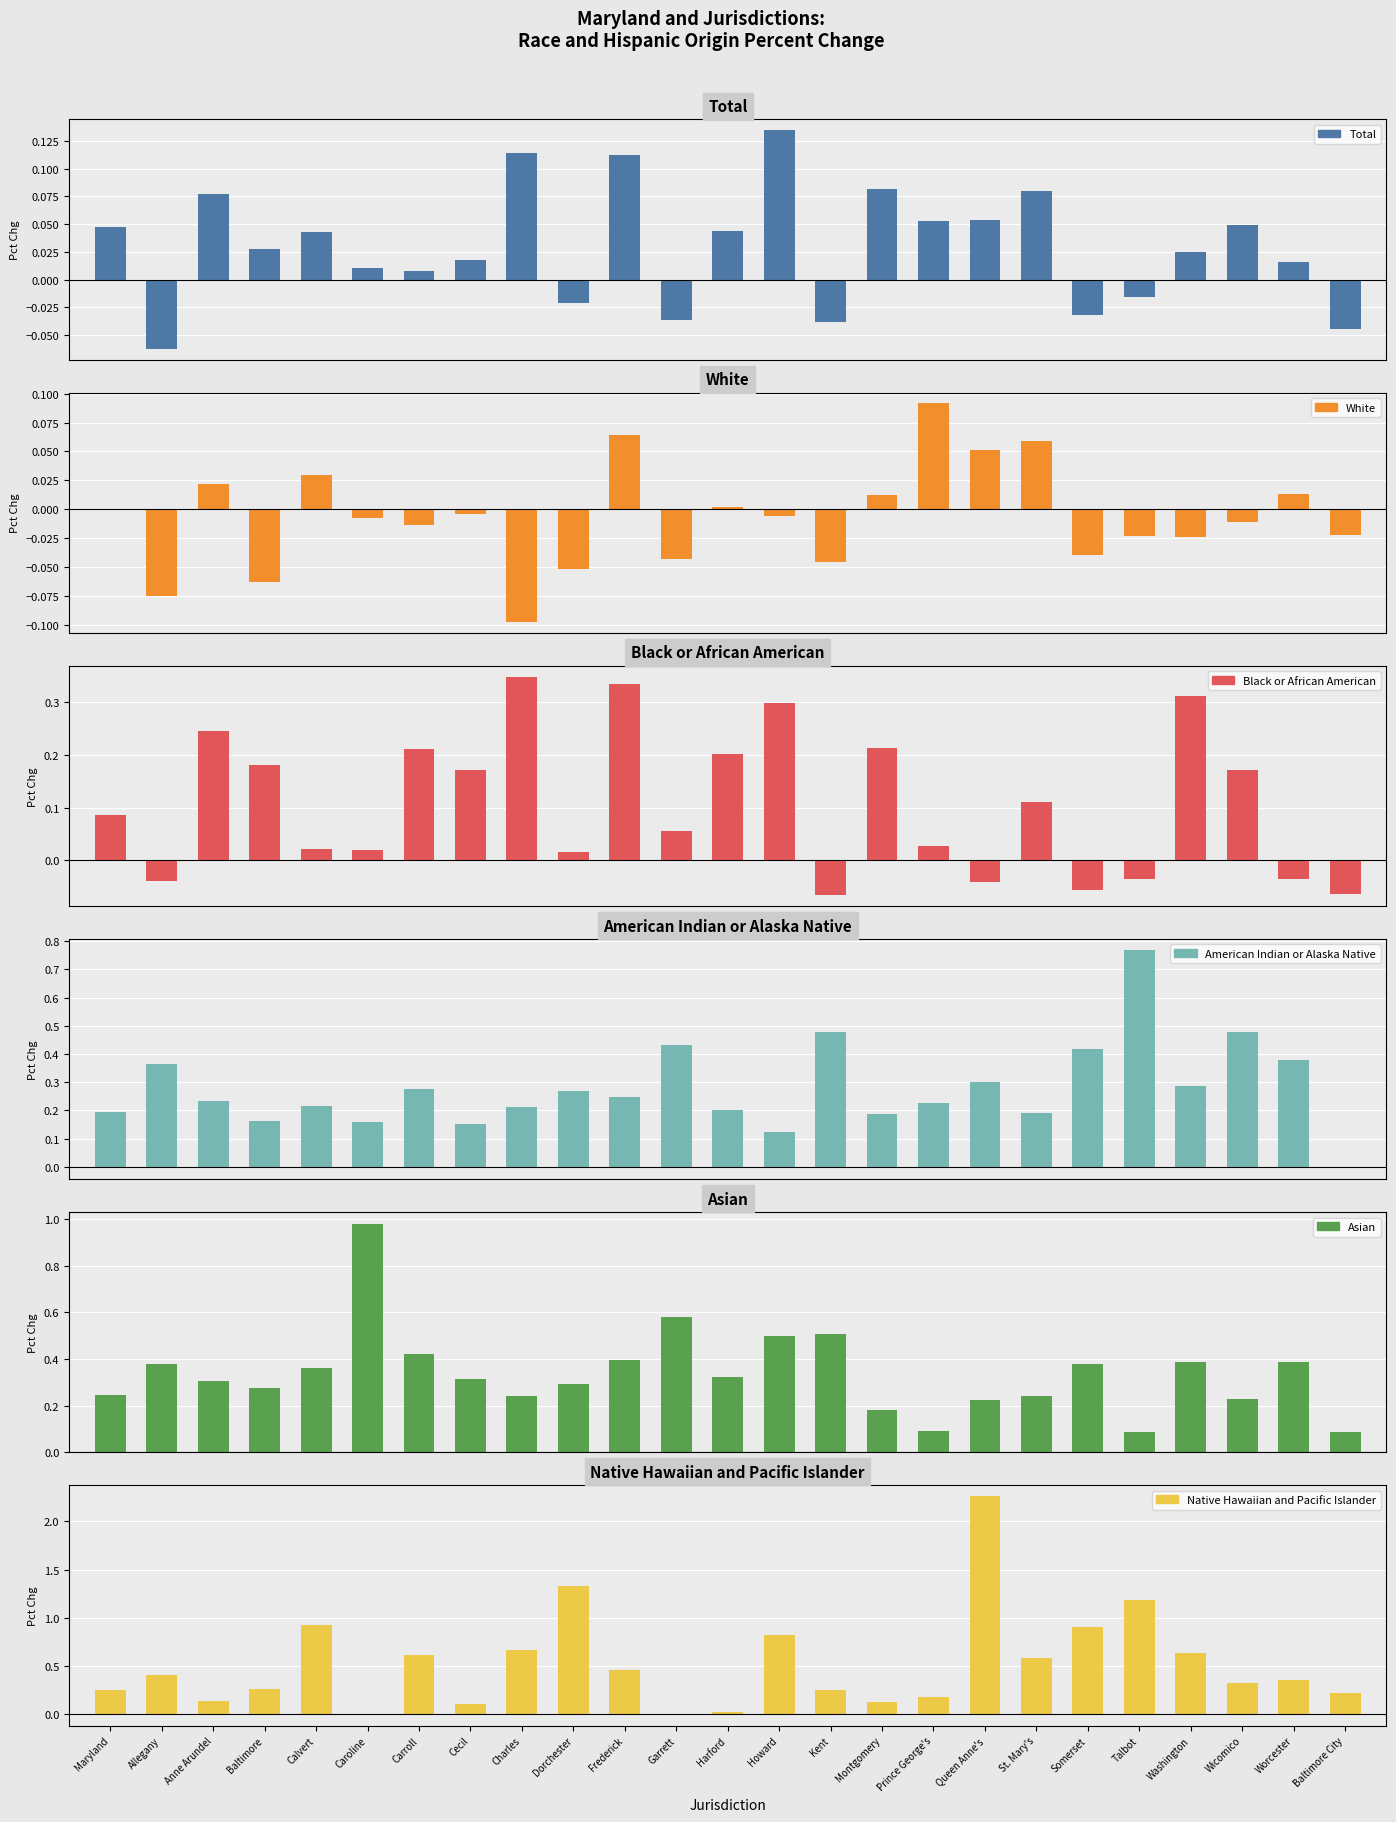

Is the value of Black or African American at Maryland greater than the value of White at Worcester?

Yes